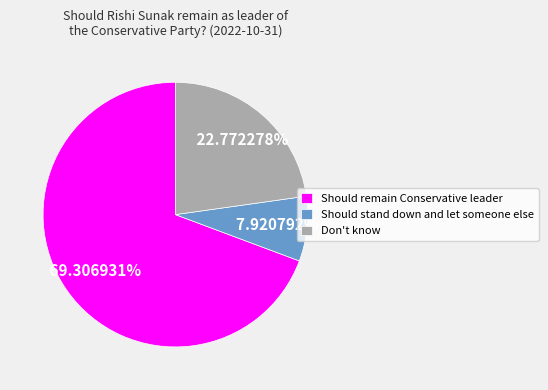

True or false: Don't know accounts for 31% of the total.

False